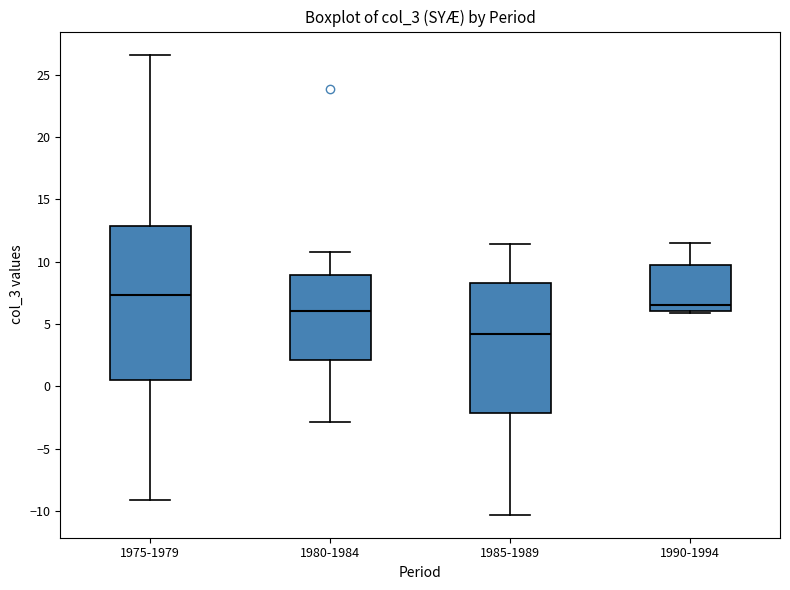

Reading left to right, read every box against the y-axis: the position of its median line, the range the box covers, and the ends of its whiskers. The values are not printed on the chart, so give them approximately, as read against the axis.

1975-1979: median 7.5, box 0.5 to 13.0, whiskers -9.0 to 26.5
1980-1984: median 6.0, box 2.0 to 9.0, whiskers -3.0 to 11.0
1985-1989: median 4.0, box -2.0 to 8.5, whiskers -10.5 to 11.5
1990-1994: median 6.5, box 6.0 to 10.0, whiskers 6.0 to 11.5